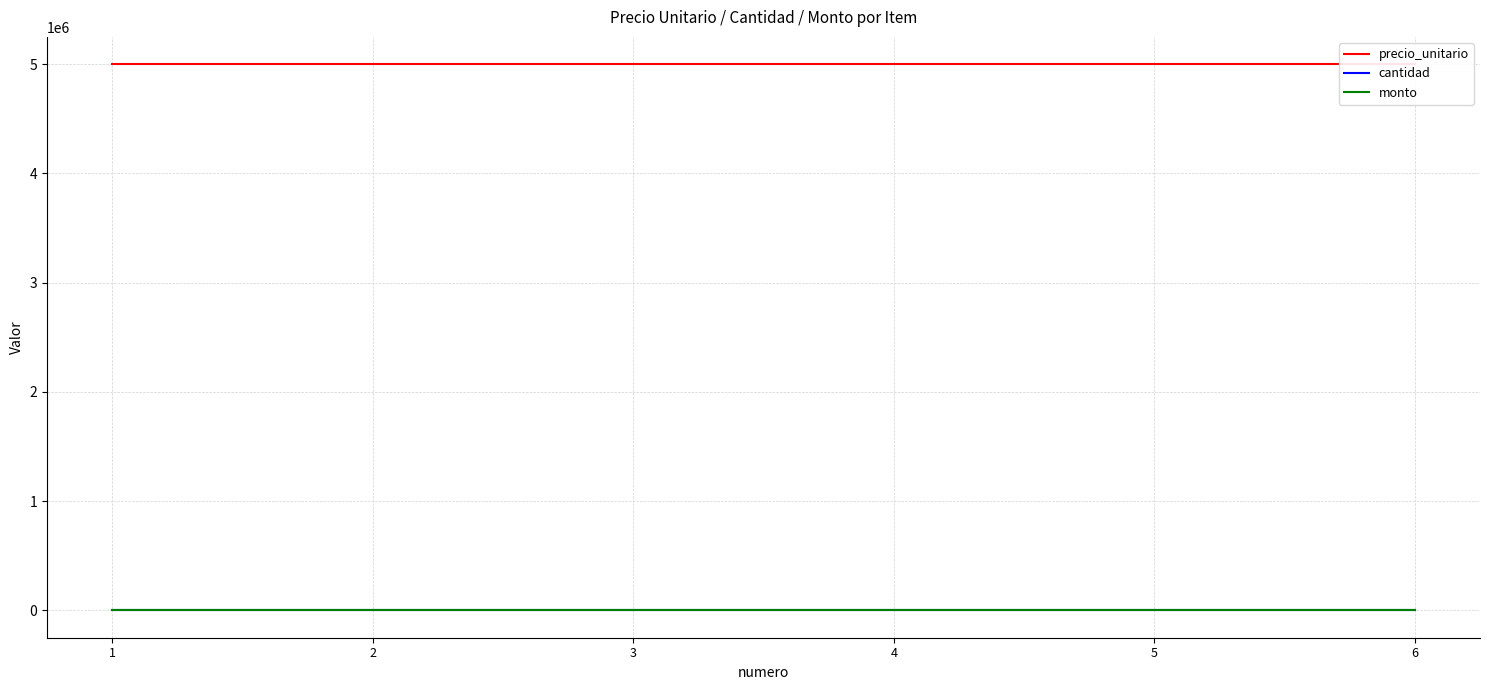

What is the greatest value displayed?

5000000